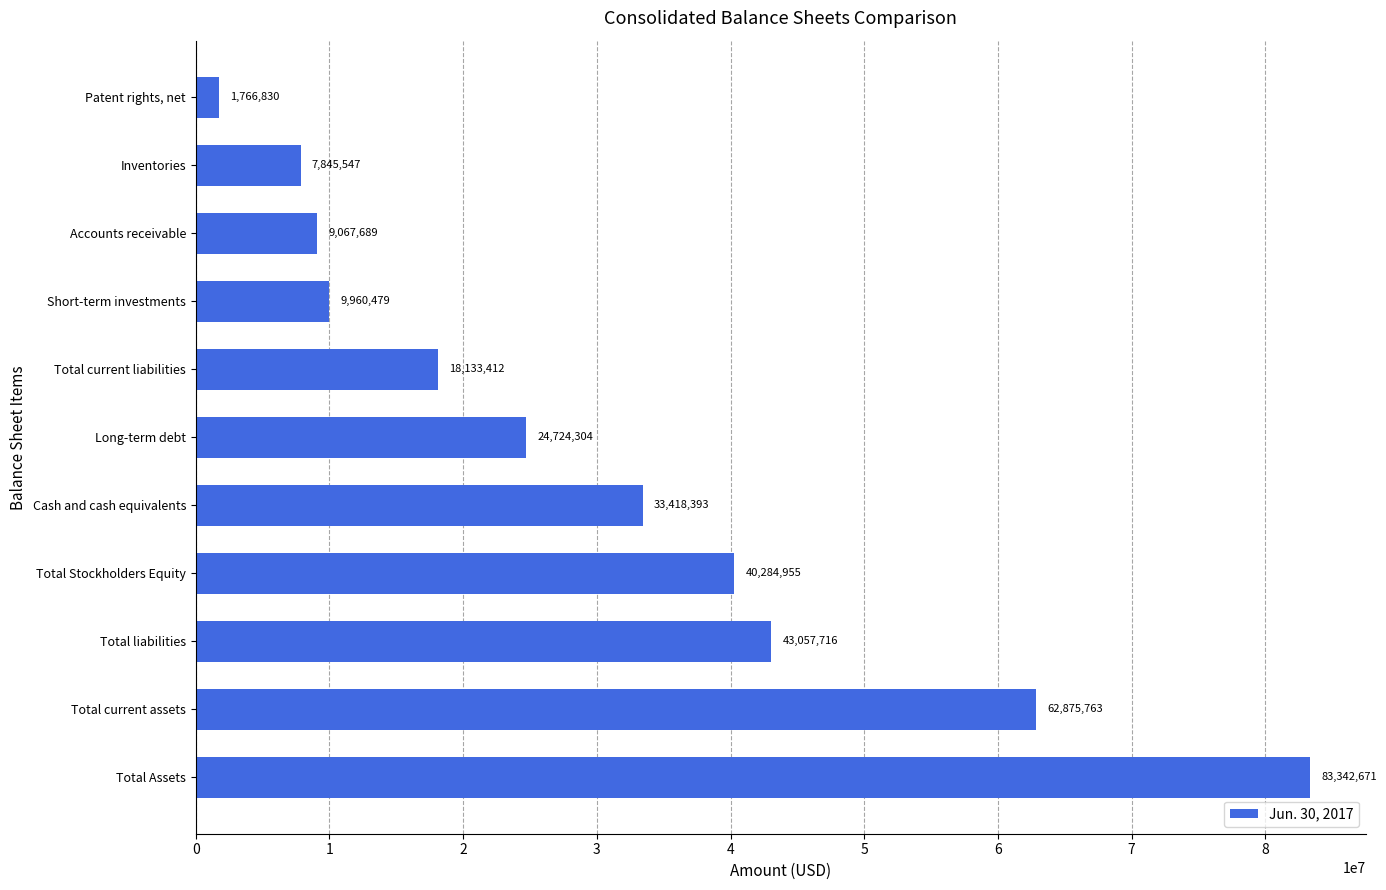

List the labels in order of value, smallest first.

Patent rights, net, Inventories, Accounts receivable, Short-term investments, Total current liabilities, Long-term debt, Cash and cash equivalents, Total Stockholders Equity, Total liabilities, Total current assets, Total Assets